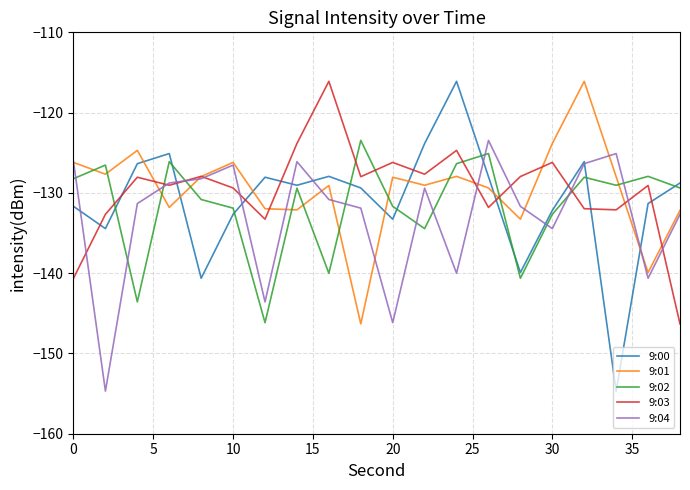

How many values in the 9:04 series exceed -130?

9